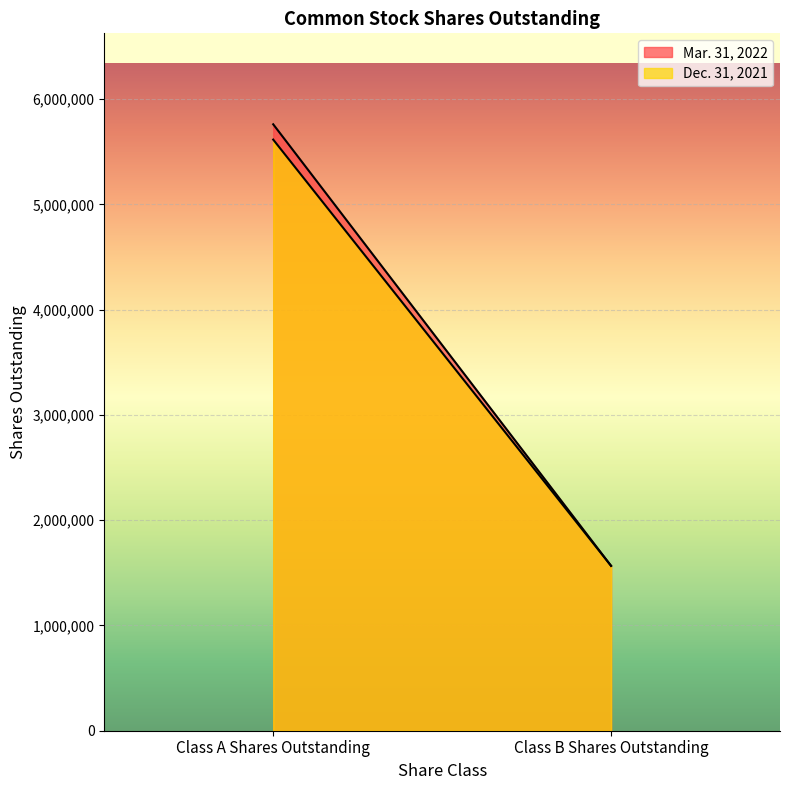

At how many categories does at least one series exceed 1649685?

1